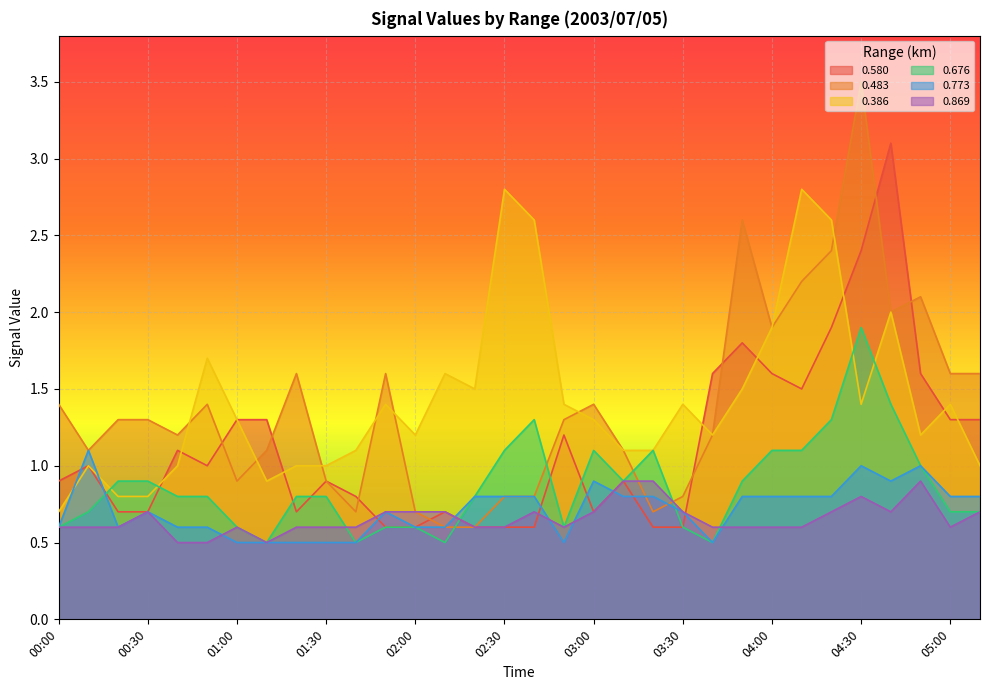

What is the total value across all series at 05:00?

6.4